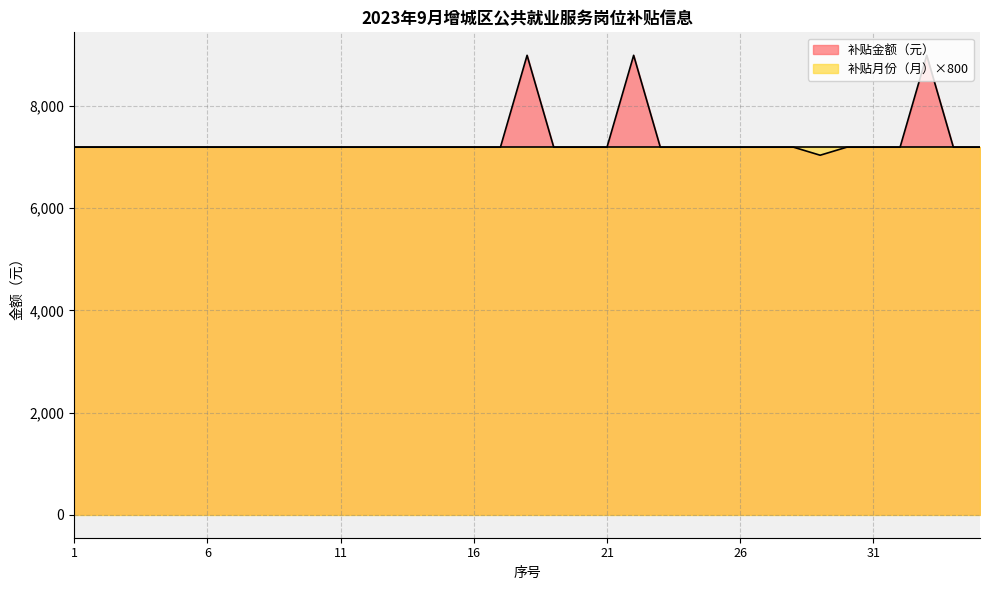

The value at 34 is 7195.7. True or false?

True